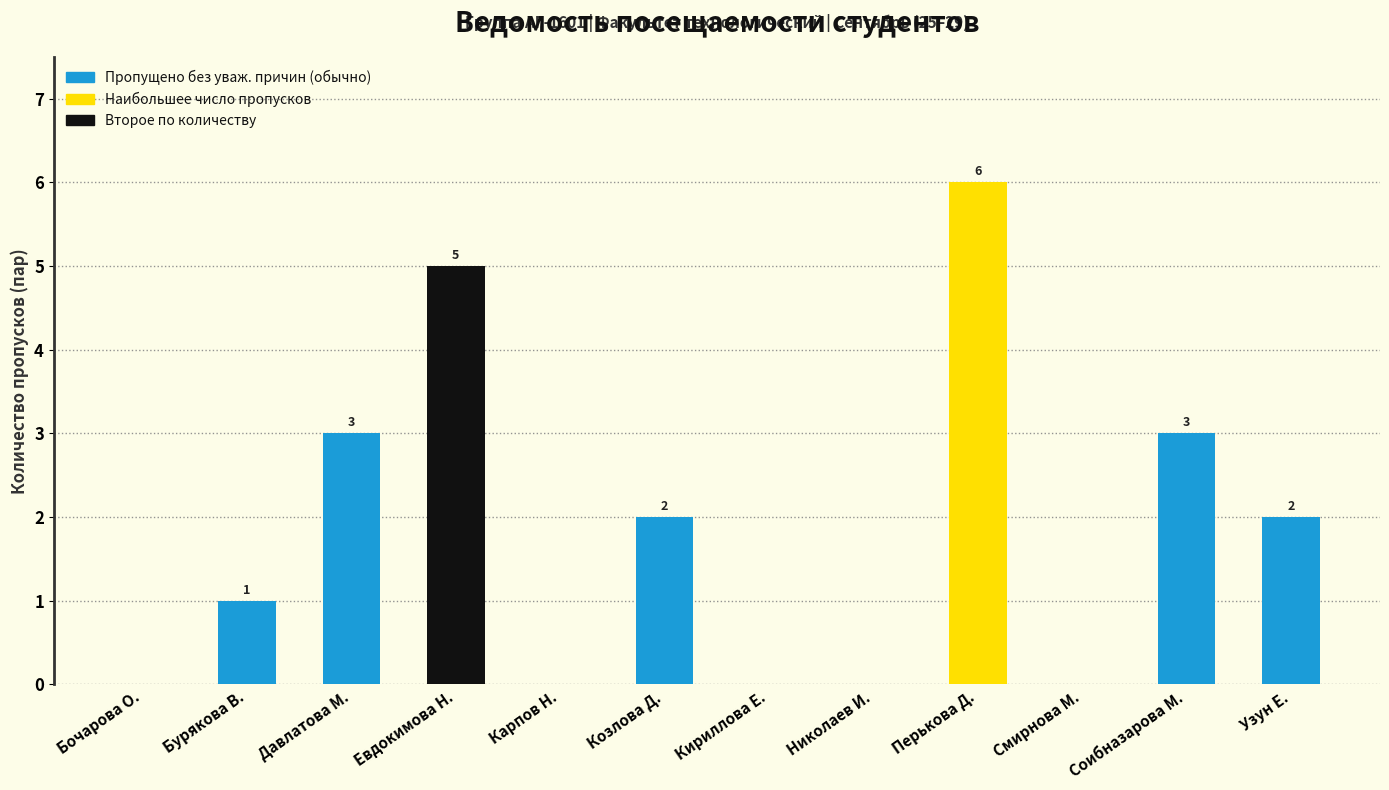

The chart shows a value of -3 at Смирнова М.. True or false?

False